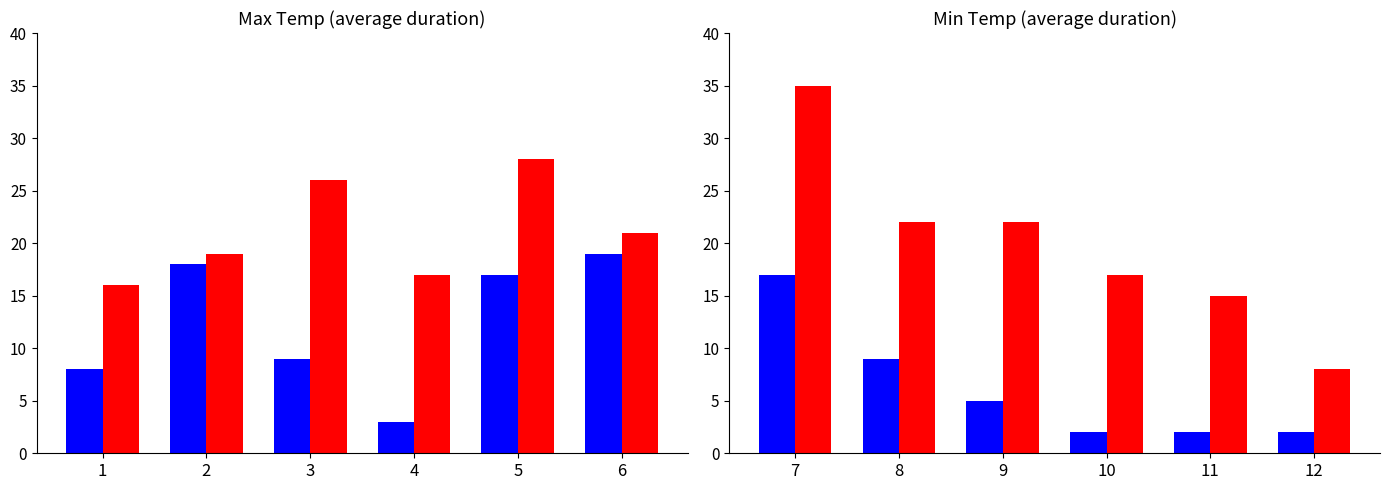

Read the Max Temp (C) value at 7, to the nearest 5.

15